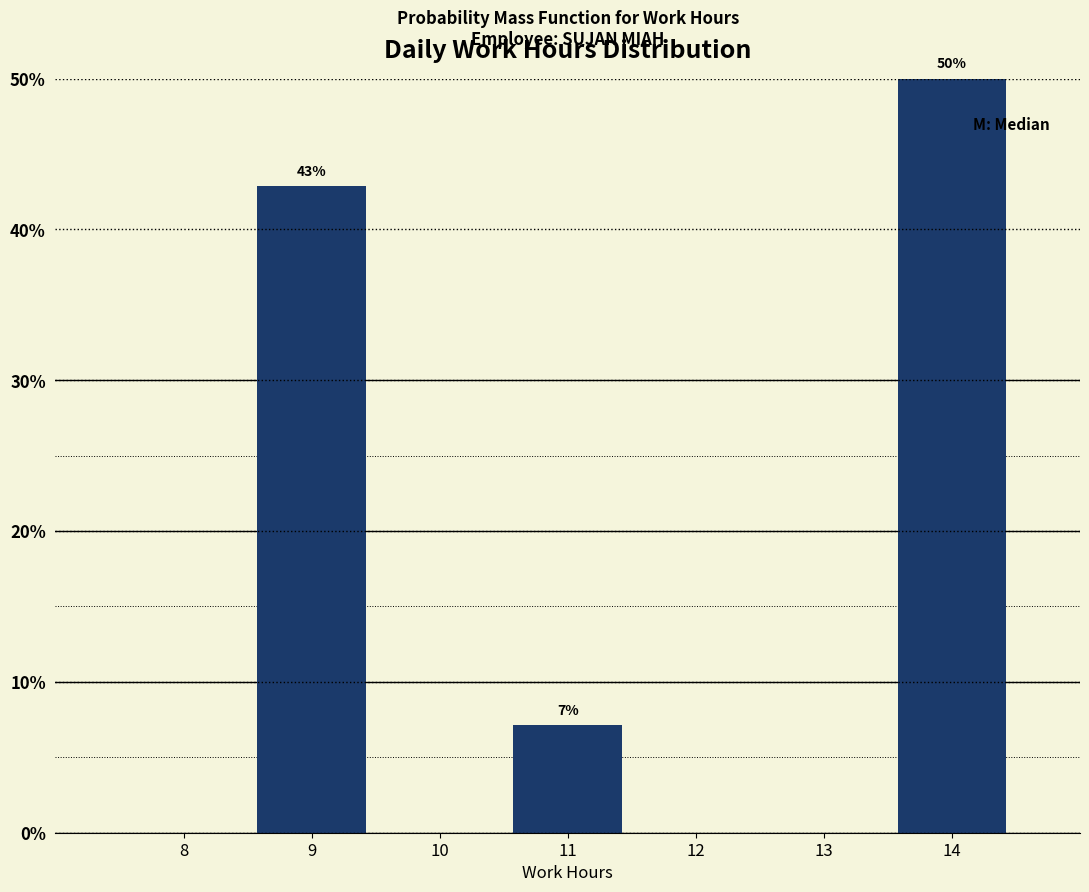

Reading left to right, extract all data points from this chart.

8=0.0	9=42.9	10=0.0	11=7.1	12=0.0	13=0.0	14=50.0